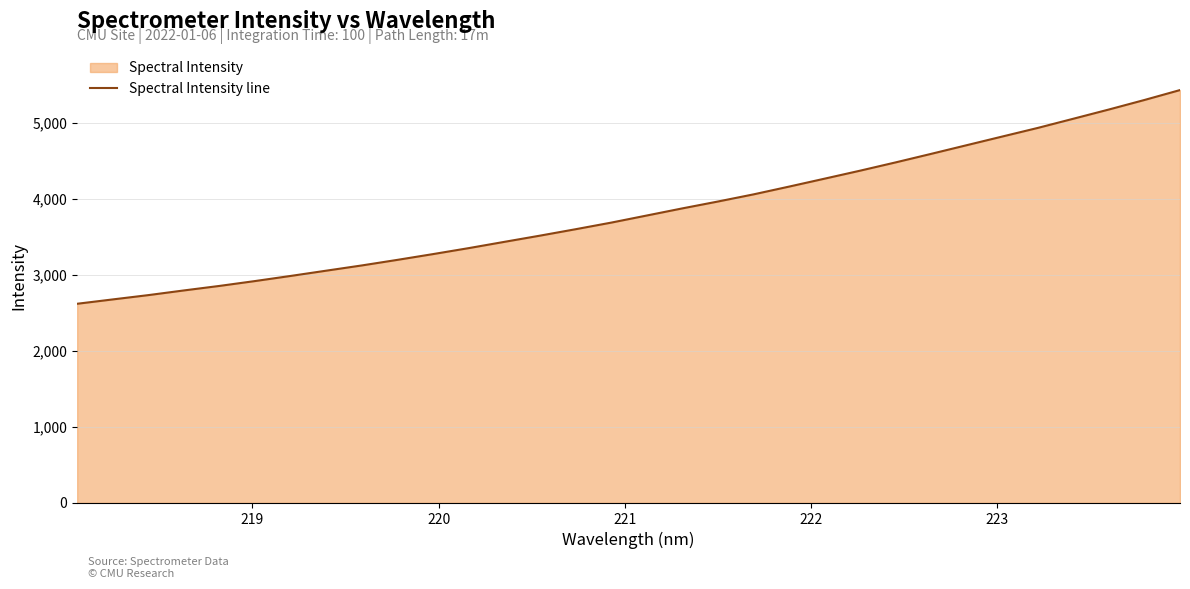

What is the maximum value shown in the chart?

5432.1